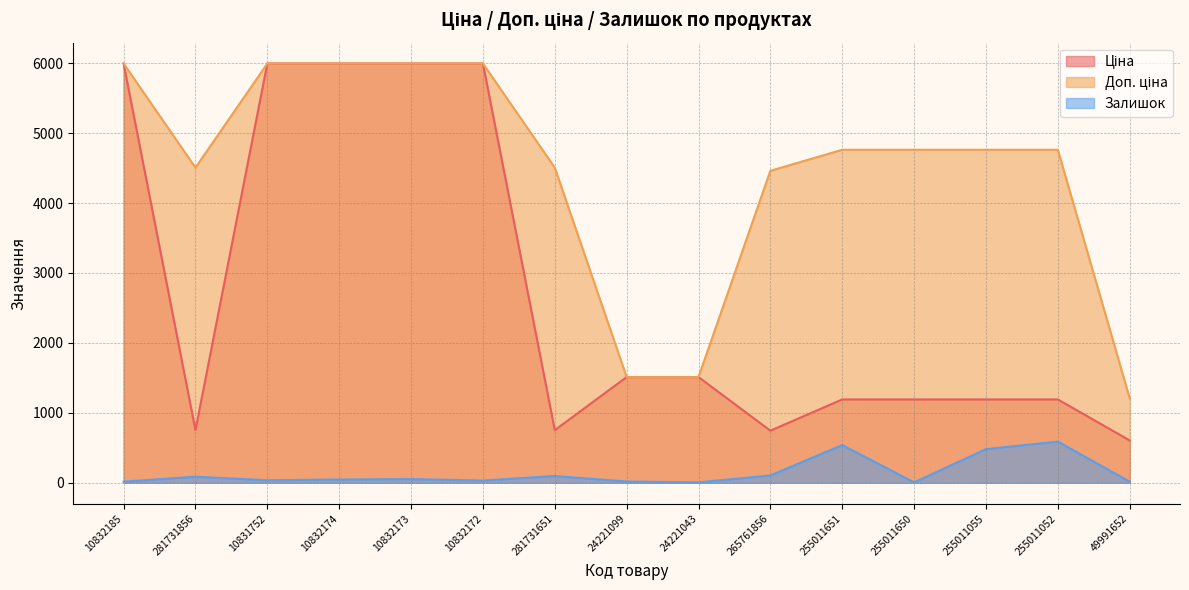

At which category is the sum across all series the highest?

10832173